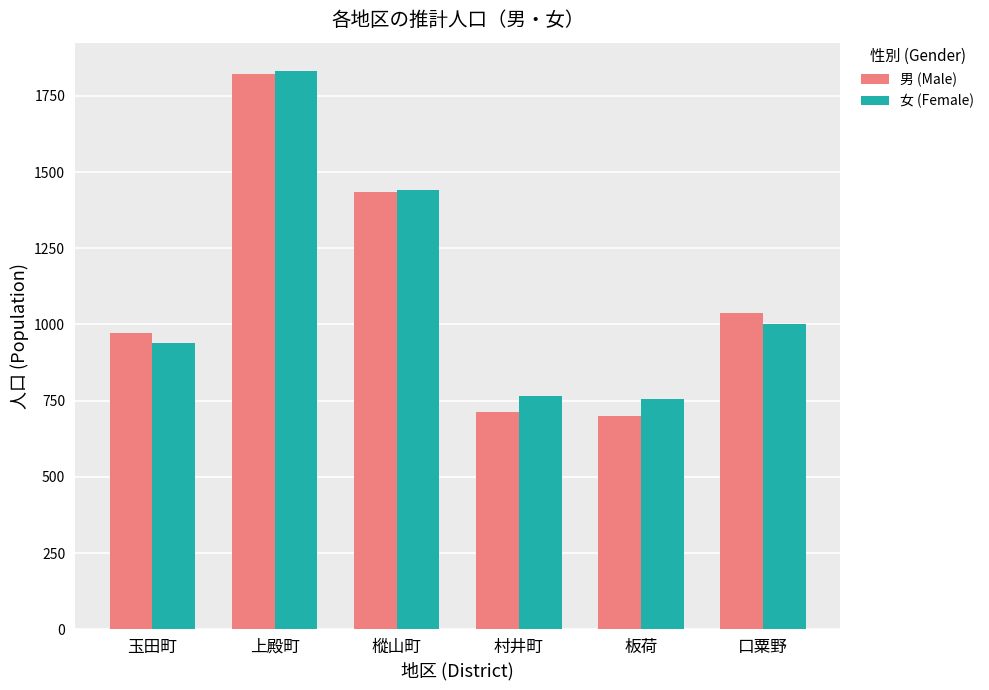

What is the total value across all series at 玉田町?

1910